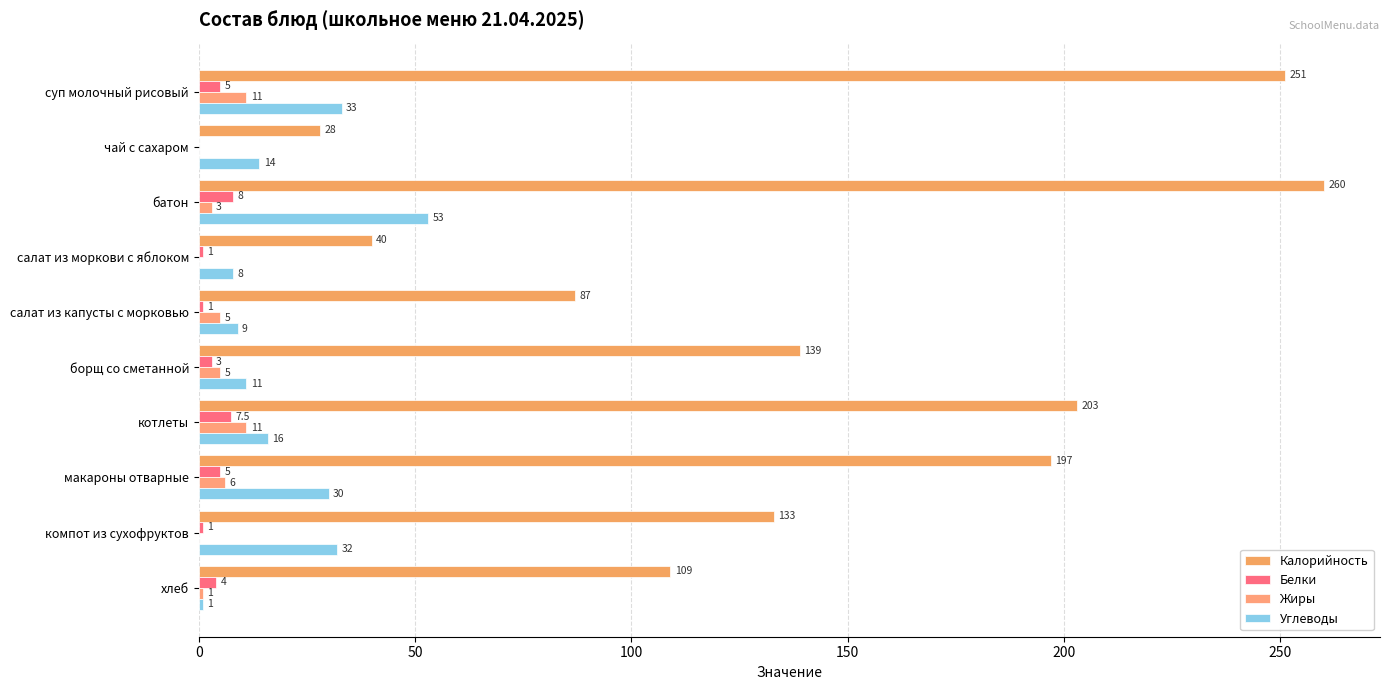

At which label is Калорийность closest to 144?

борщ со сметанной